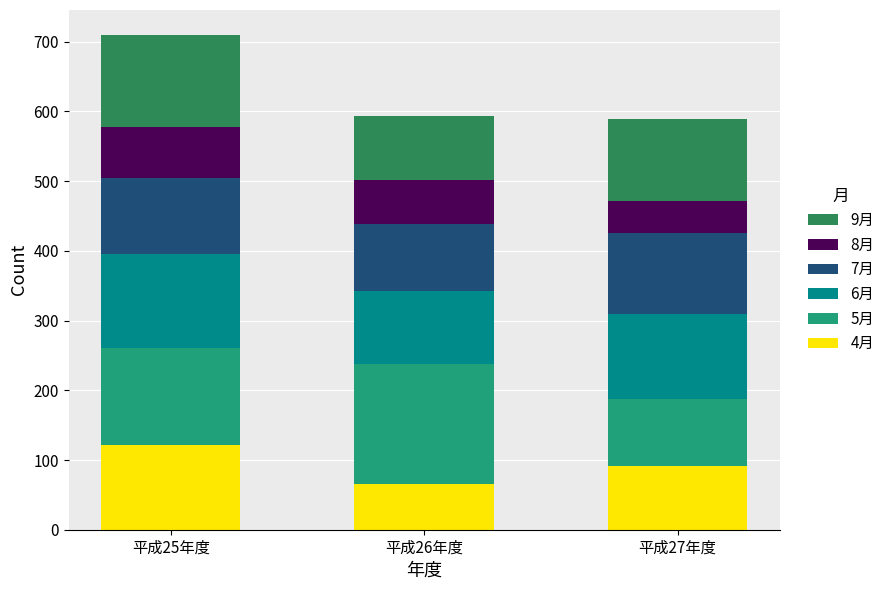

Does the chart contain any negative values?

No